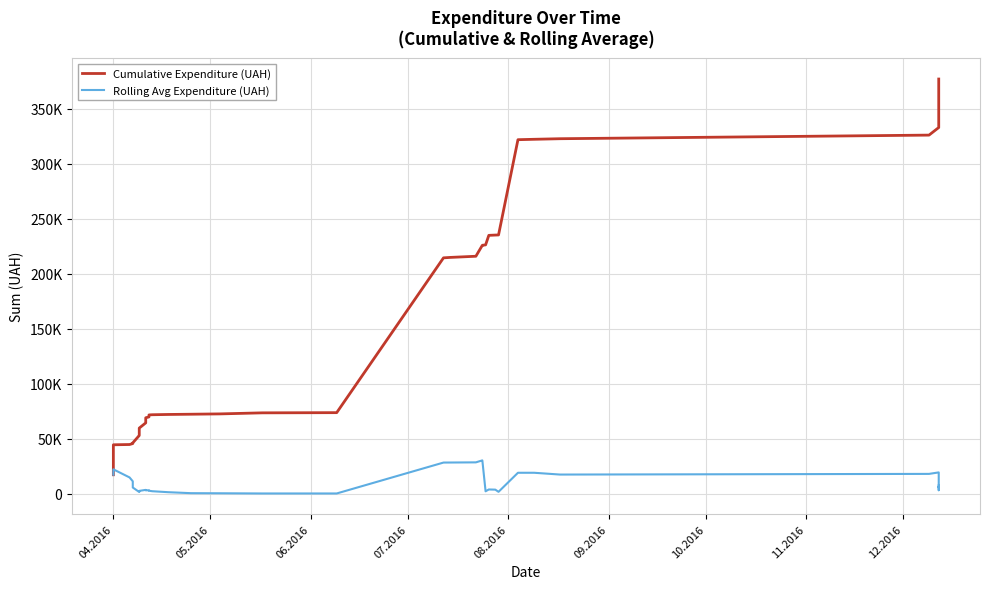

True or false: Cumulative Expenditure (UAH) and Rolling Avg Expenditure (UAH) cross at least once.

False